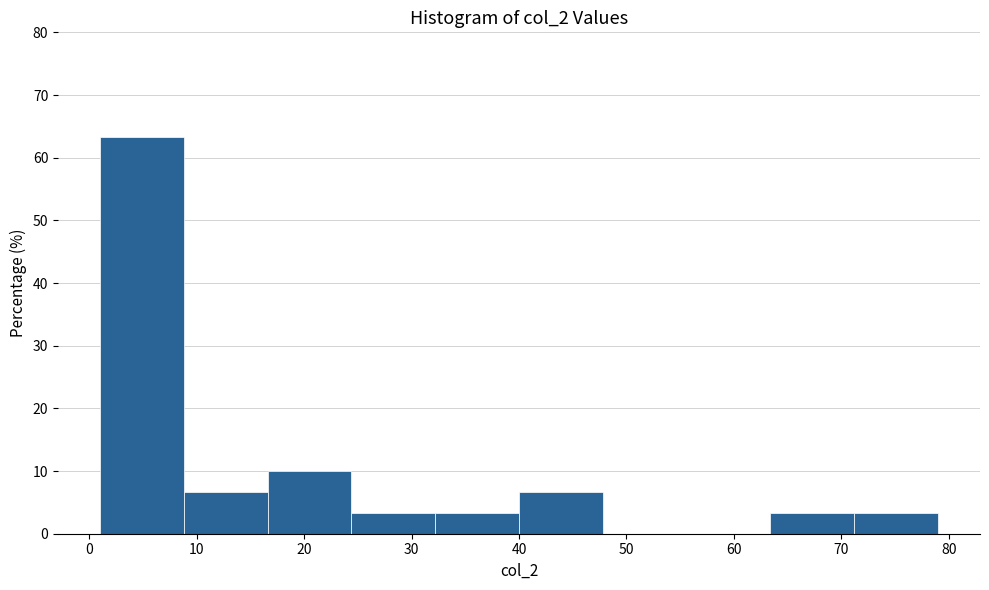

Reading left to right, transcribe this chart: for each bar, give the range it covers on the x-axis and its height. Neither the bar edges nor the heights are printed on the chart, so give them approximately, as read against the axes.

1.0 to 8.8: 63
8.8 to 16.6: 7
16.6 to 24.4: 10
24.4 to 32.2: 3
32.2 to 40.0: 3
40.0 to 47.8: 7
47.8 to 55.6: 0
55.6 to 63.4: 0
63.4 to 71.2: 3
71.2 to 79.0: 3